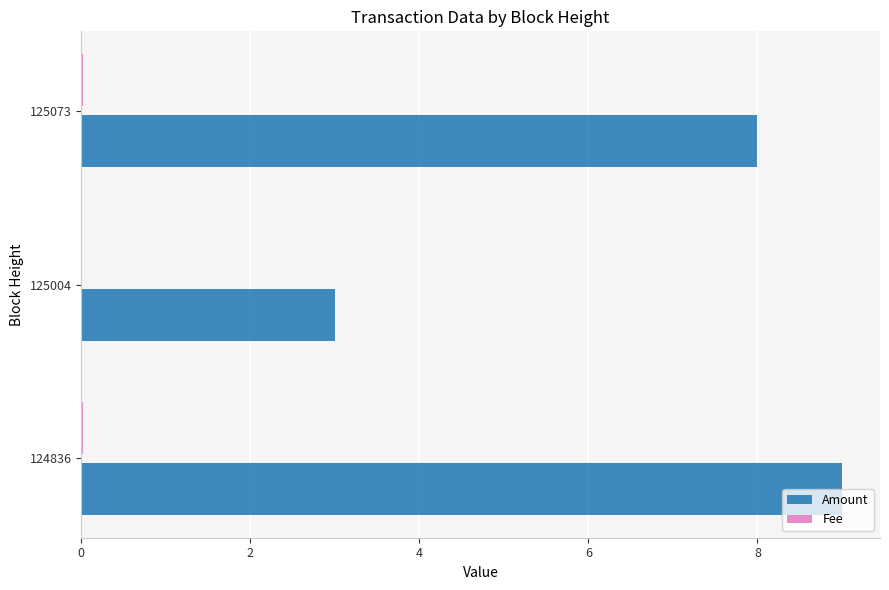

Is it true that Amount equals 8.0 at 125073?

True